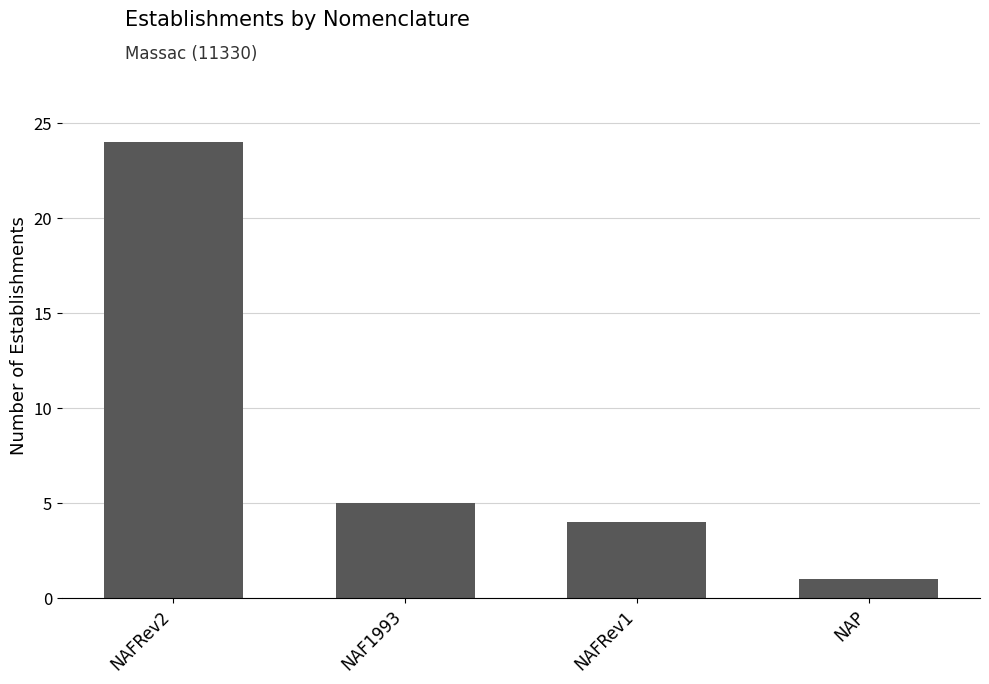

What is the maximum value shown in the chart?

24